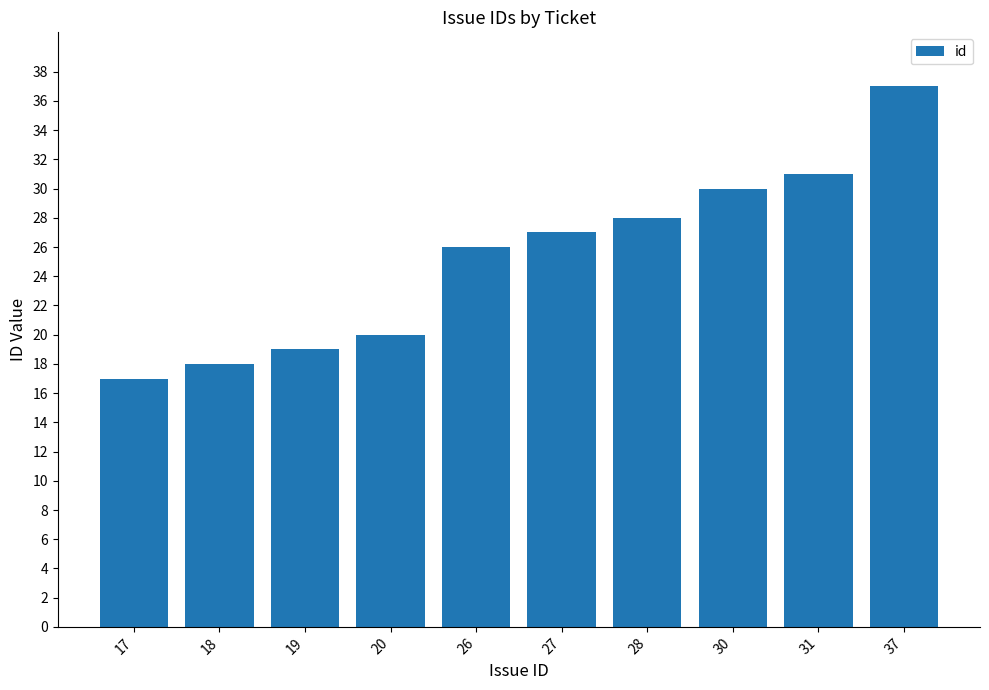

How many bars are there in total?

10